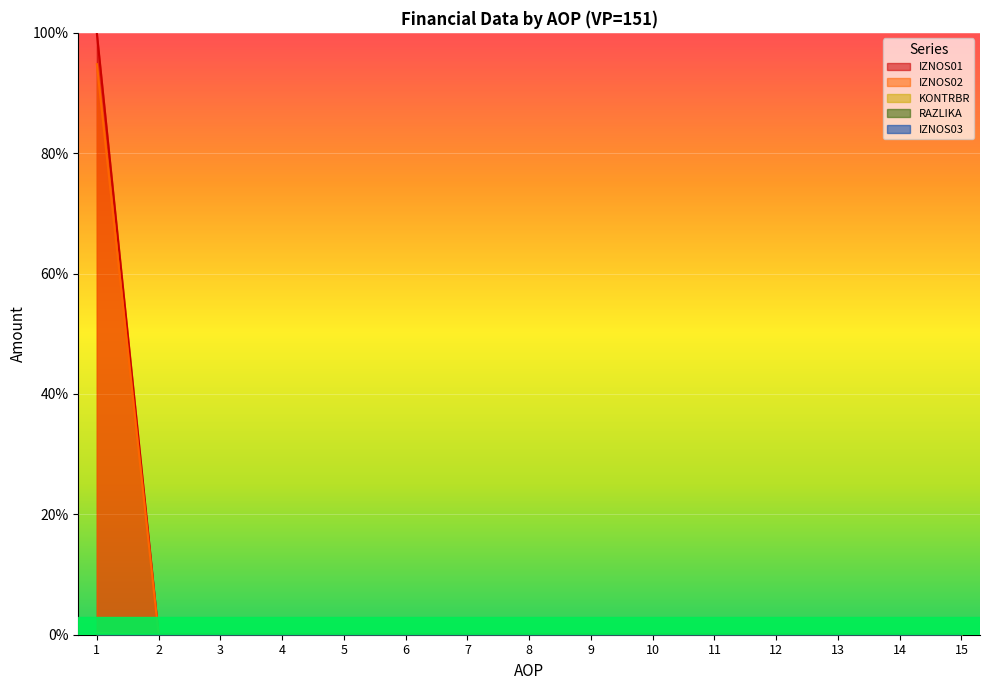

How many positive values does the RAZLIKA series have?

1